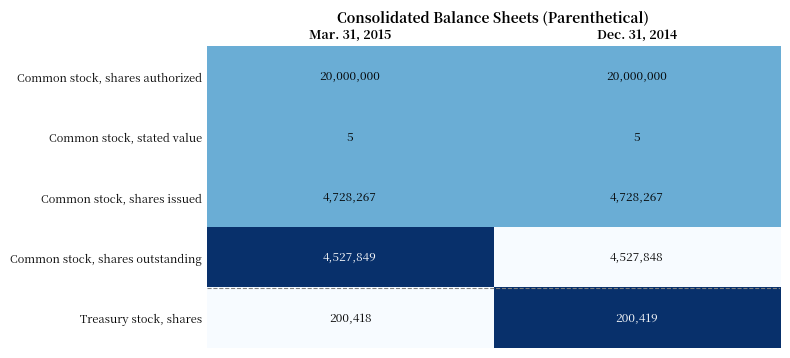

What is the minimum value for Common stock, shares issued?

4728267